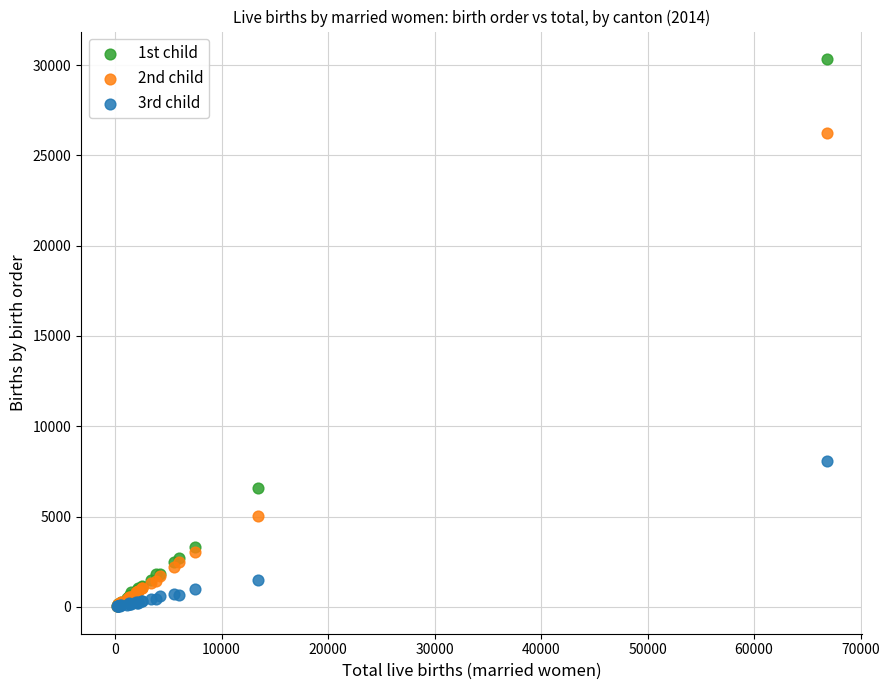

Across all series, what Y value is closest to 15184?

8085